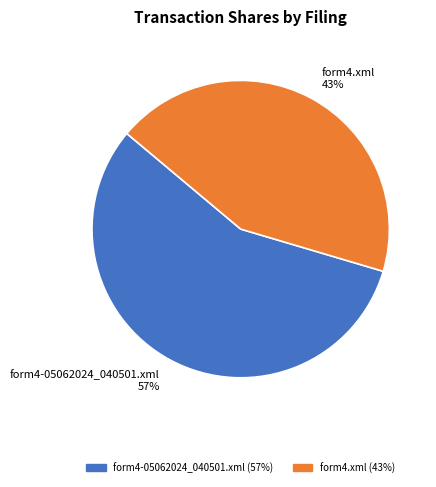

Combined, do form4.xml and form4-05062024_040501.xml account for over 50%?

Yes